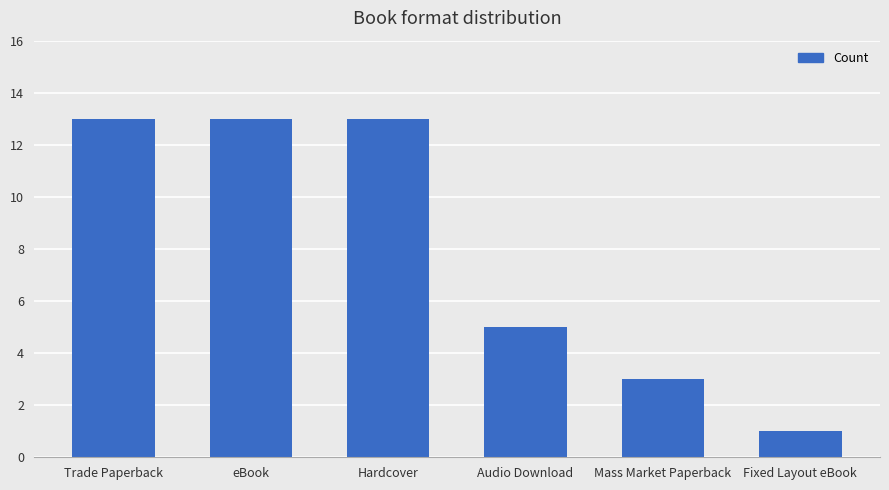

What position from the left is Hardcover?

3